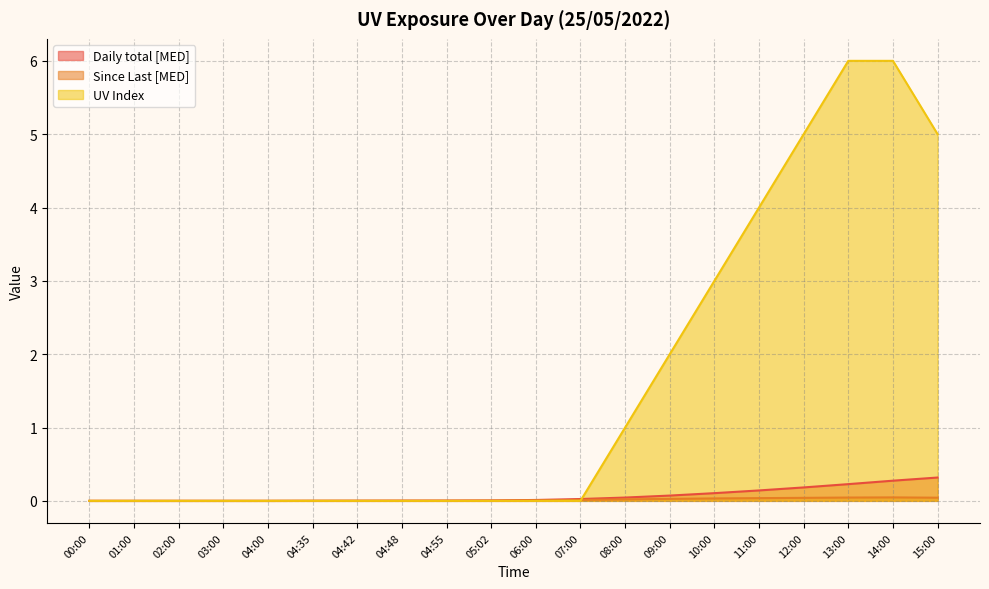

At 01:00, list the series in order from smallest to largest.

Daily total [MED], Since Last [MED], UV Index